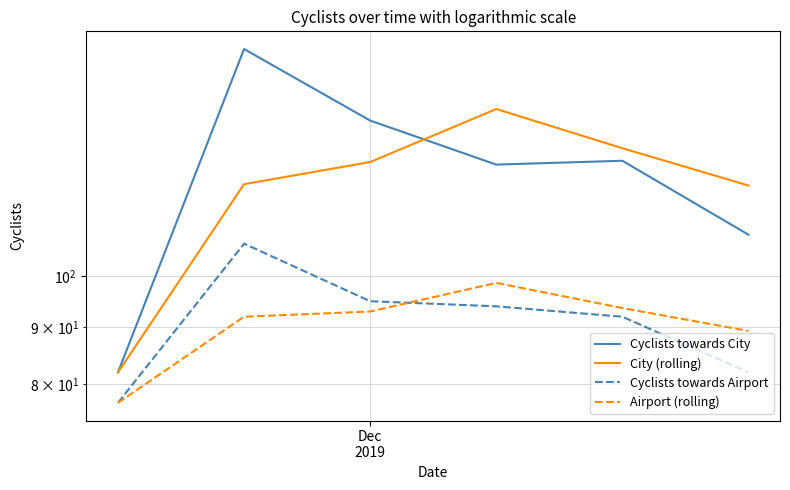

The Cyclists towards Airport series shows 106.1 at Dec
2019. True or false?

False